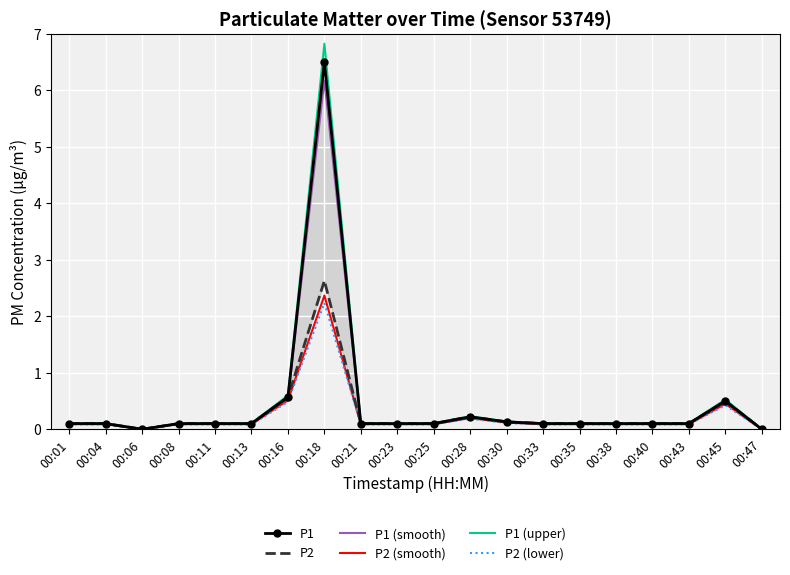

True or false: P1 (smooth) has a value of 6.2 at 00:18.

True